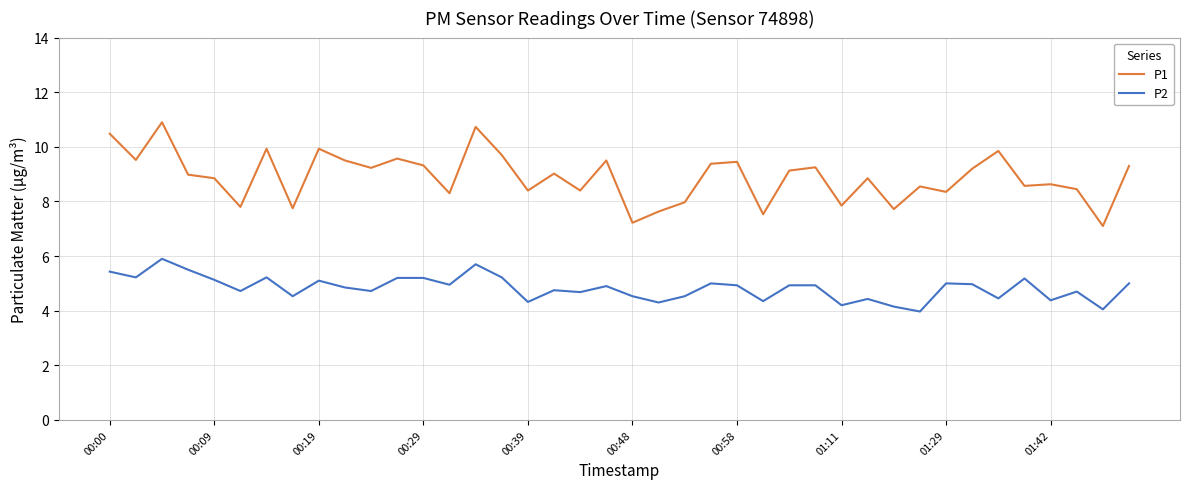

What is the difference between the maximum and minimum values in the P1 series?

3.8